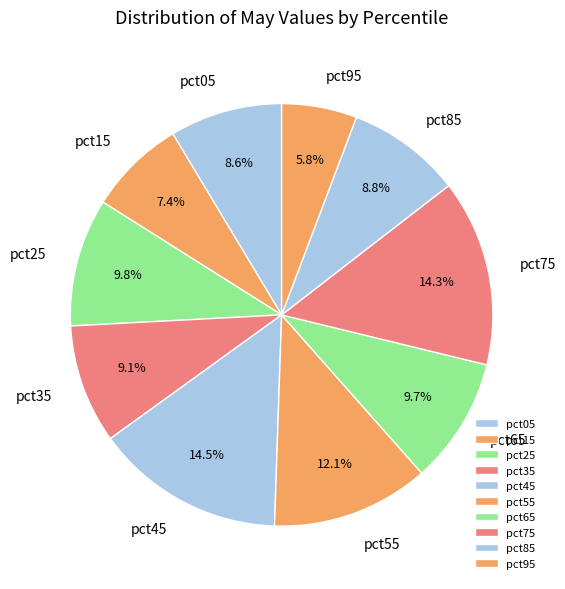

To the nearest percent, what percentage of the pie is pct85?

9%